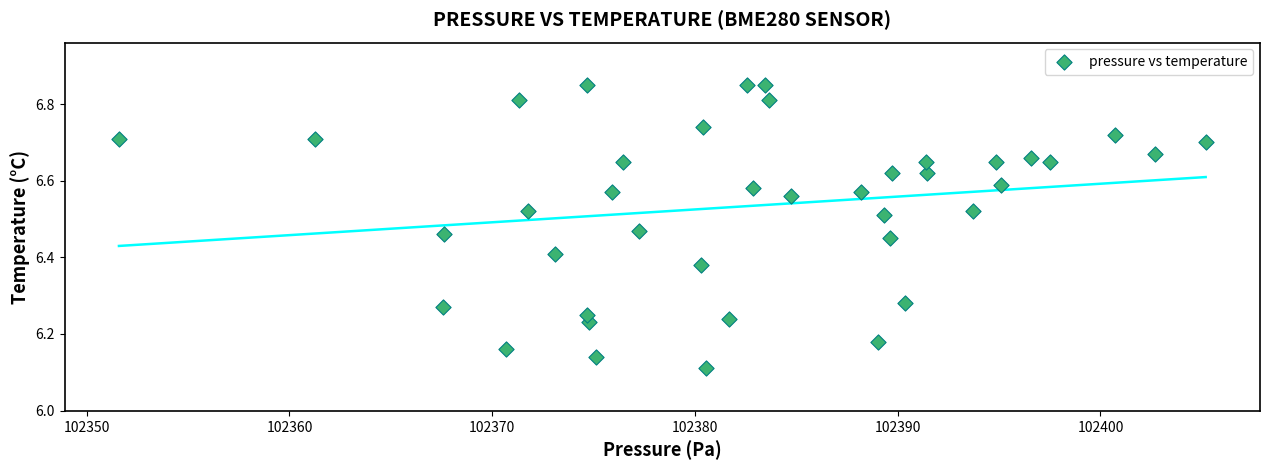

What is the range of Y values (max minus min)?

0.7